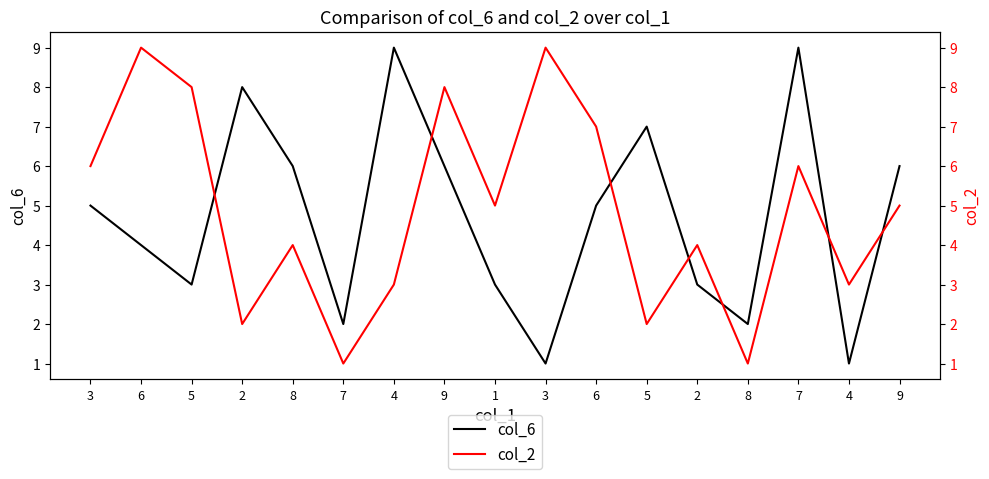

Which category has the lowest value in the col_6 series?

3